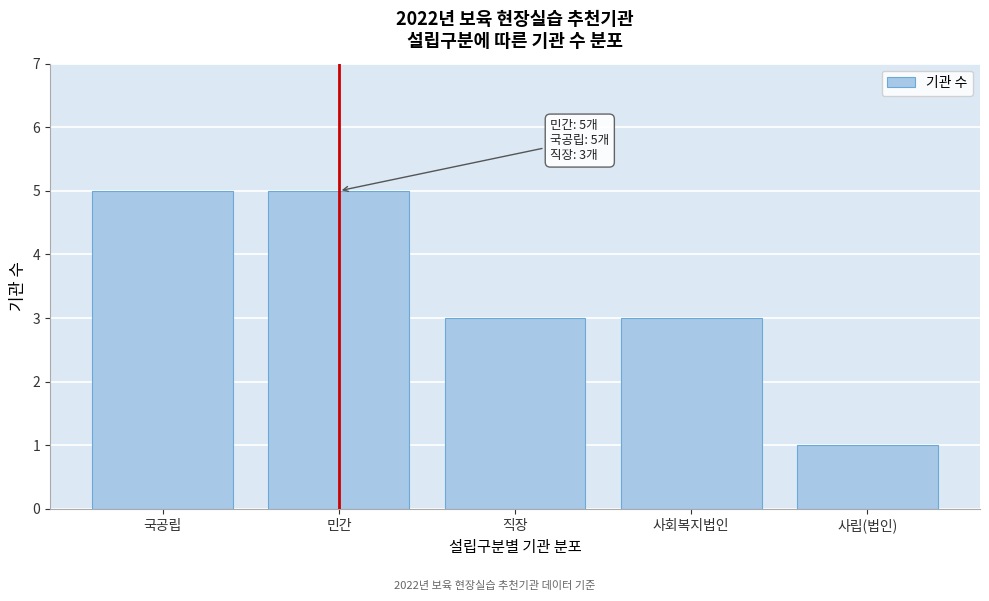

Reading right to left, list all the values displayed in this chart.

1	3	3	5	5